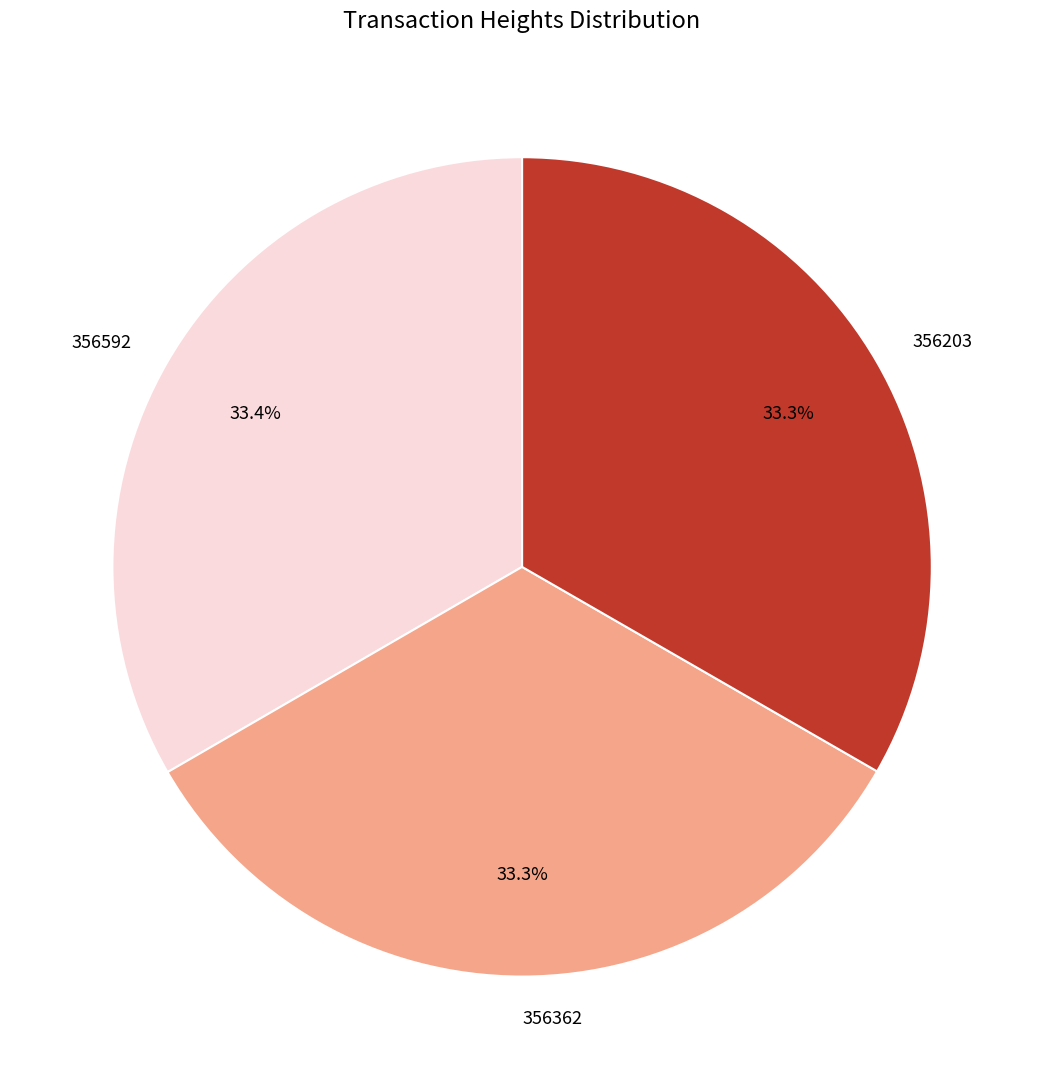

To the nearest percent, what is the combined percentage of 356592 and 356362?

67%